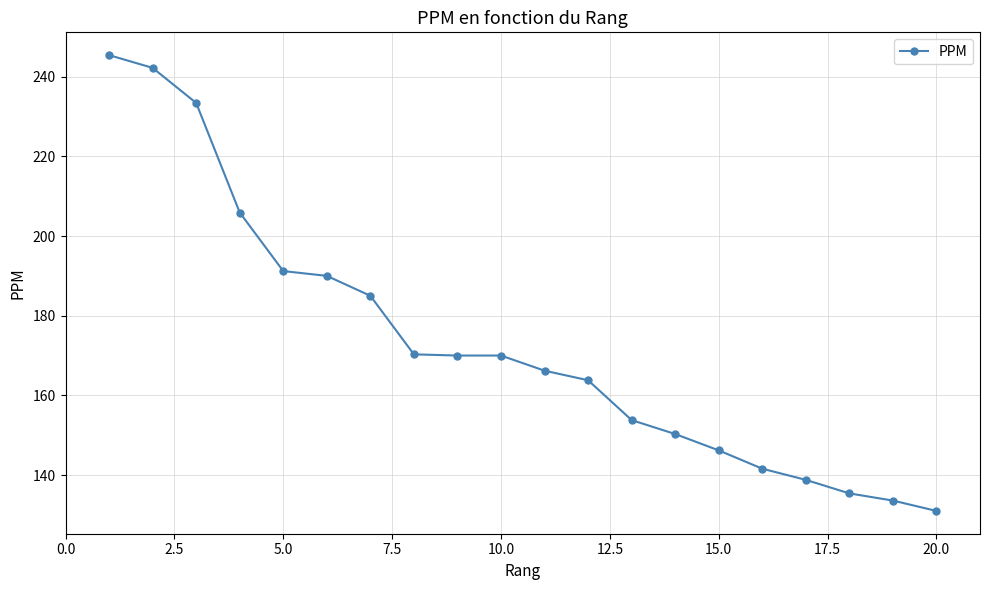

How many values are below 170?

10